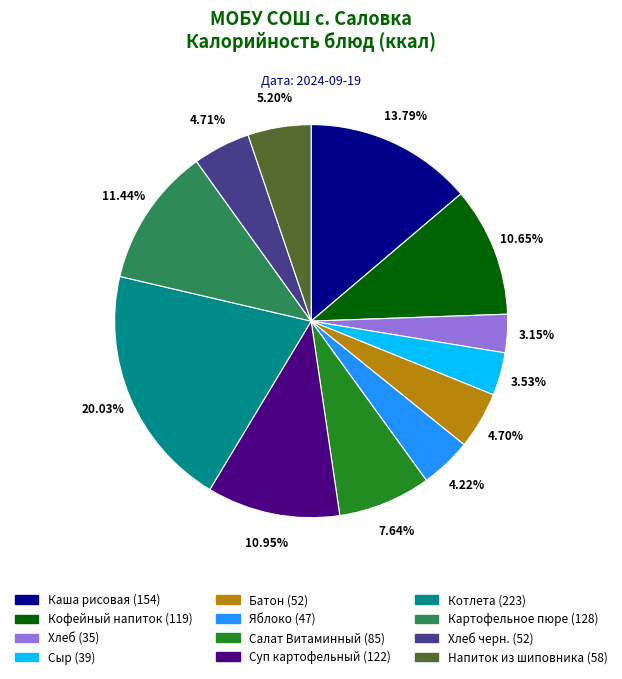

Is there a majority slice in this chart?

No